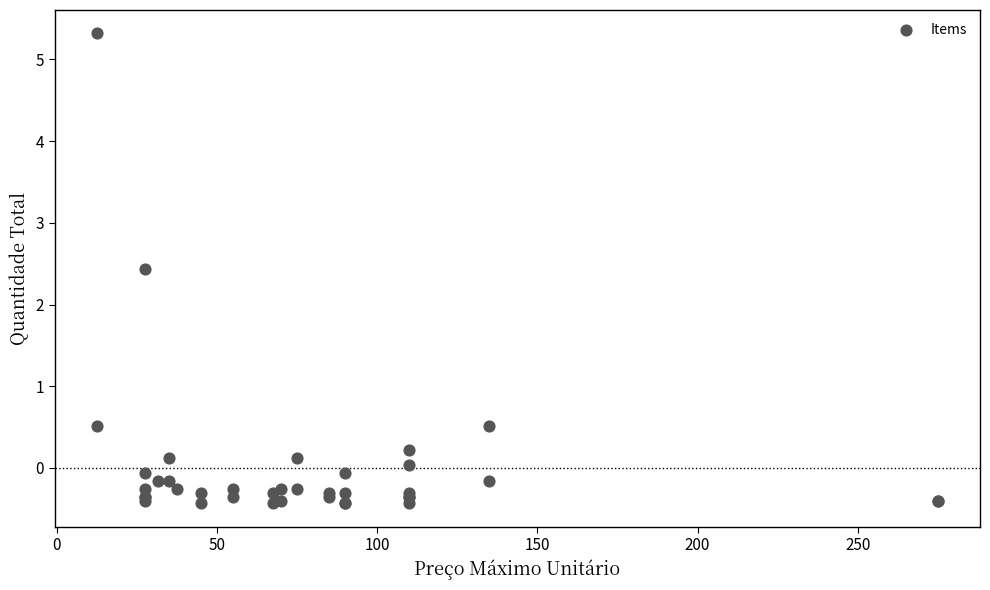

What Y value in the scatter plot is closest to 2?

2.4